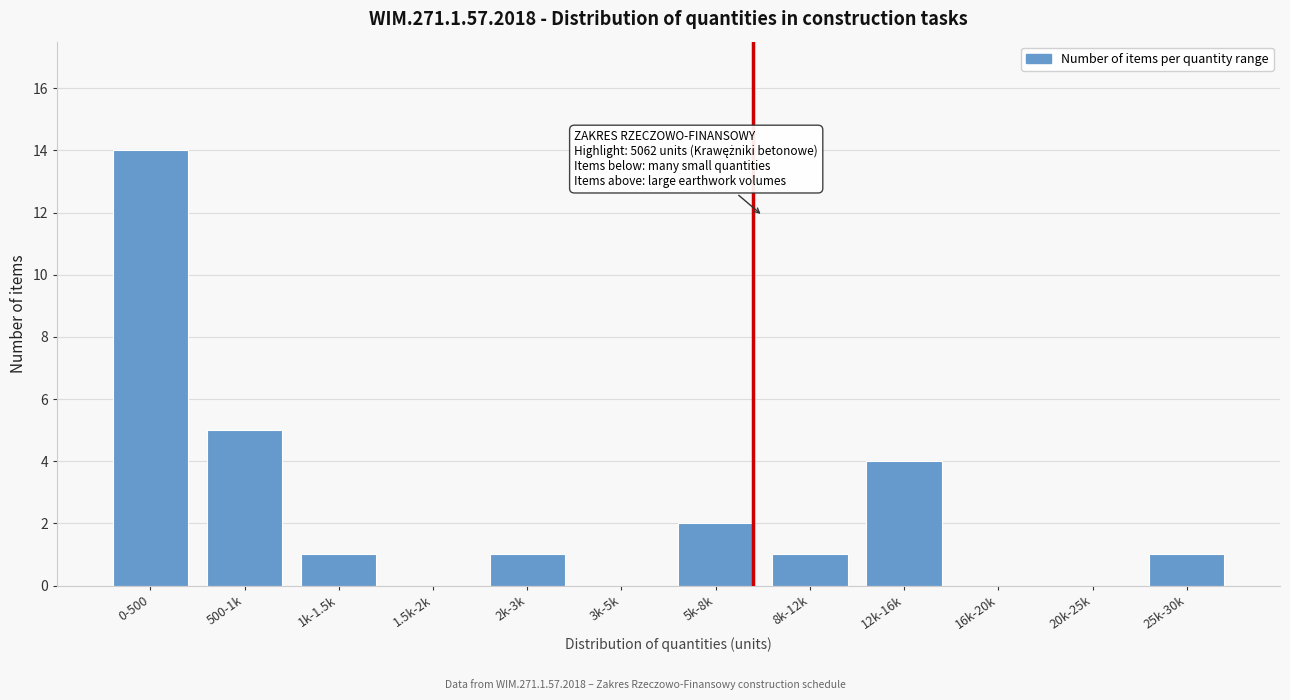

Reading right to left, transcribe all the data shown in this chart.

25k-30k=1	20k-25k=0	16k-20k=0	12k-16k=4	8k-12k=1	5k-8k=2	3k-5k=0	2k-3k=1	1.5k-2k=0	1k-1.5k=1	500-1k=5	0-500=14